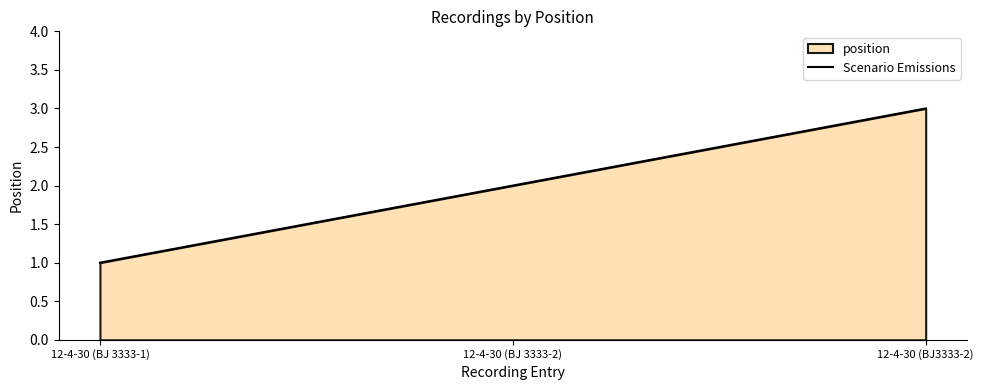

How many values exceed 2?

1